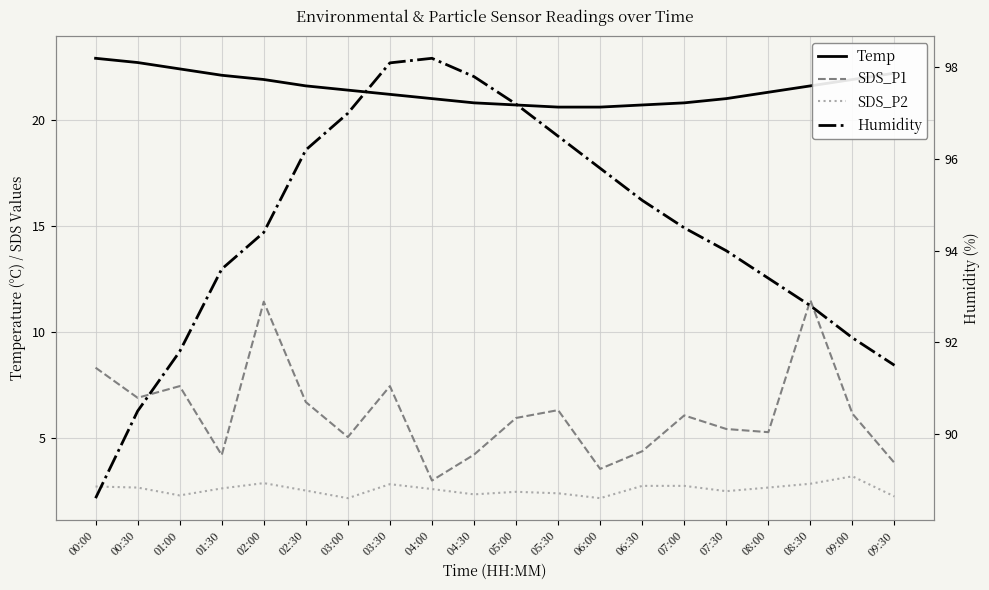

Where is Humidity nearest to the value 93?

08:30